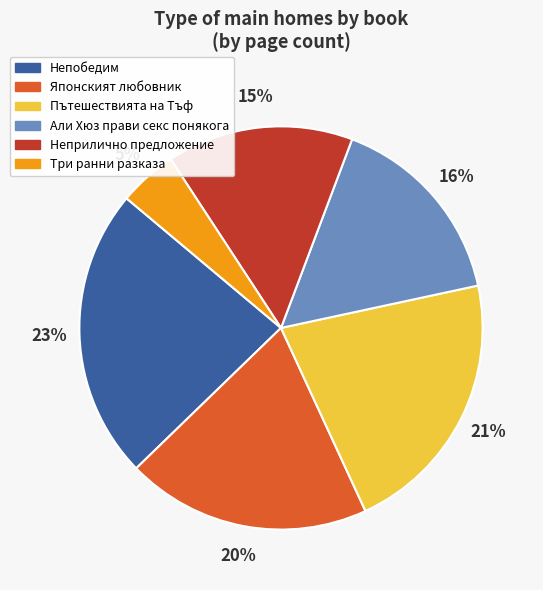

To the nearest percent, what is the average slice percentage?

17%